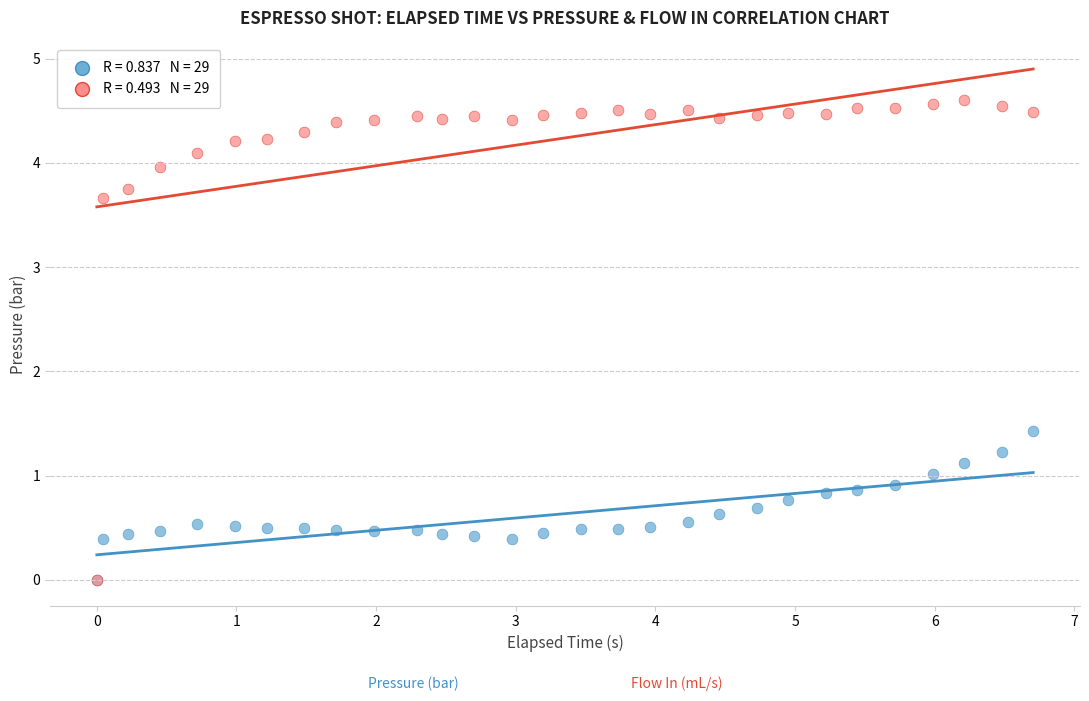

Across all series, what Y value is closest to 2?

1.4